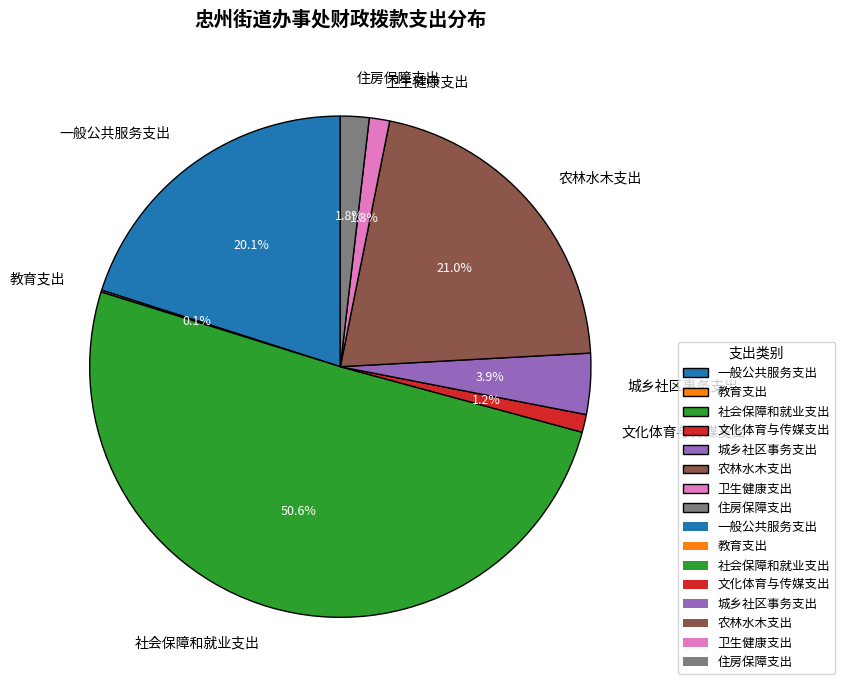

Which slice represents more than half of the pie?

社会保障和就业支出